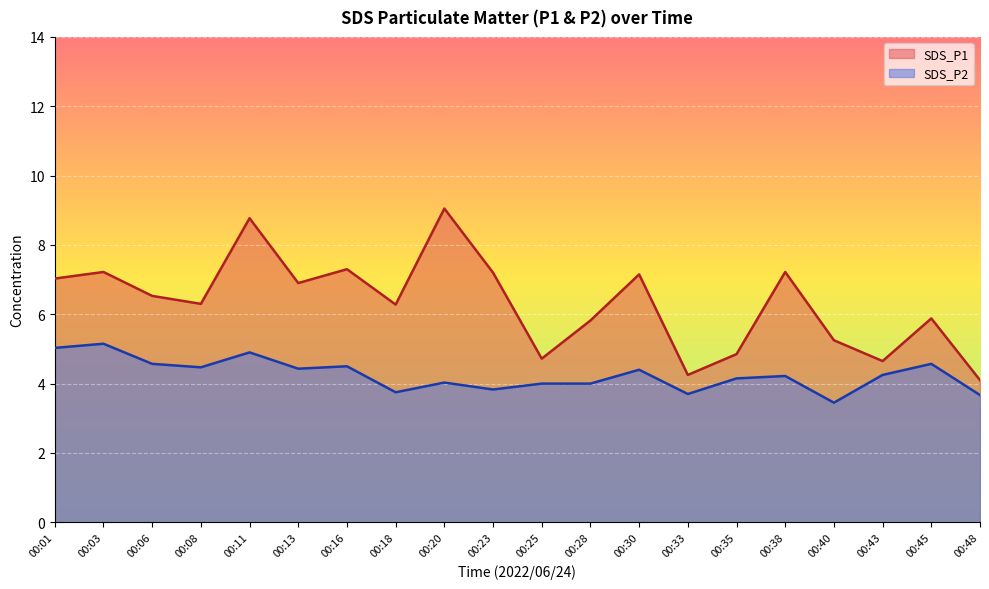

What is the value of the SDS_P1 point at the 1st from the left?

7.0